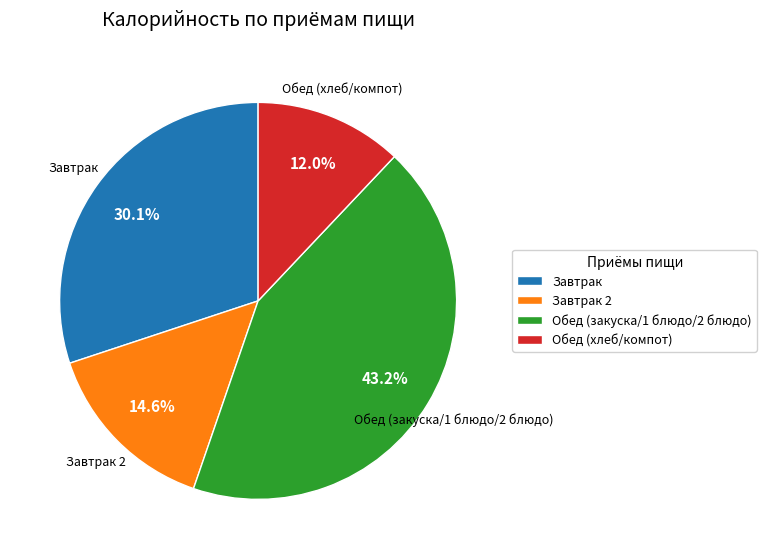

Which has a higher value, Завтрак 2 or Обед (закуска/1 блюдо/2 блюдо)?

Обед (закуска/1 блюдо/2 блюдо)